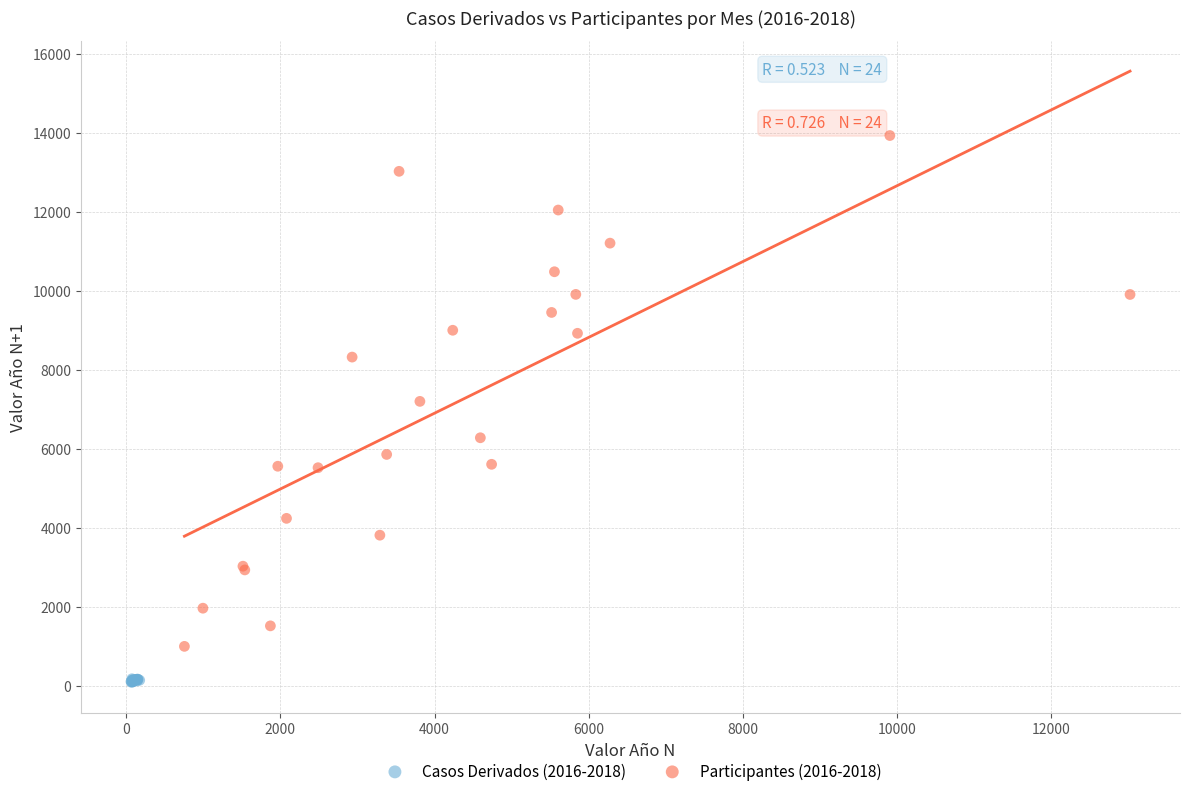

What are all the series names shown in the legend?

Casos Derivados (2016-2018), Participantes (2016-2018)